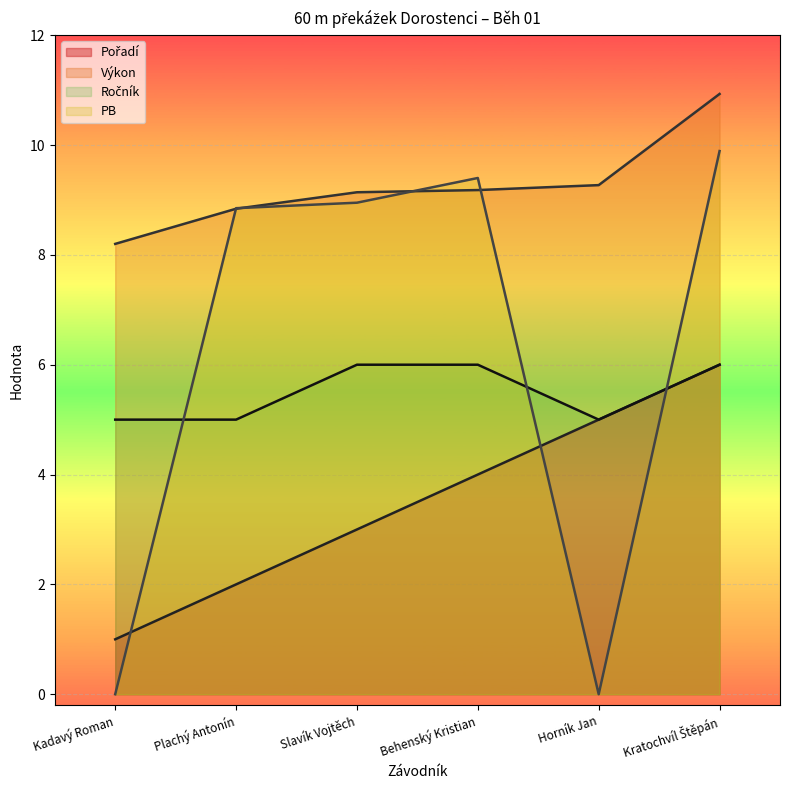

What is the highest value of the Ročník series?

6.0